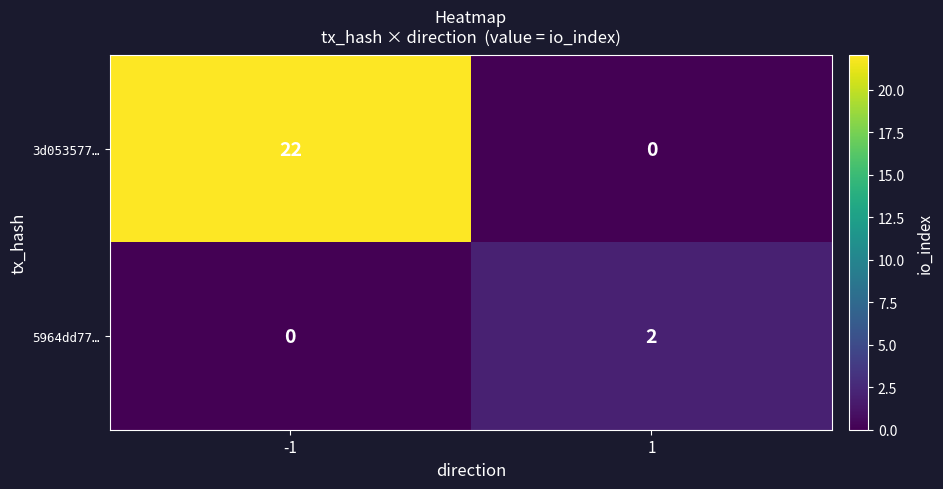

Which series has the largest total across all categories?

3d053577…